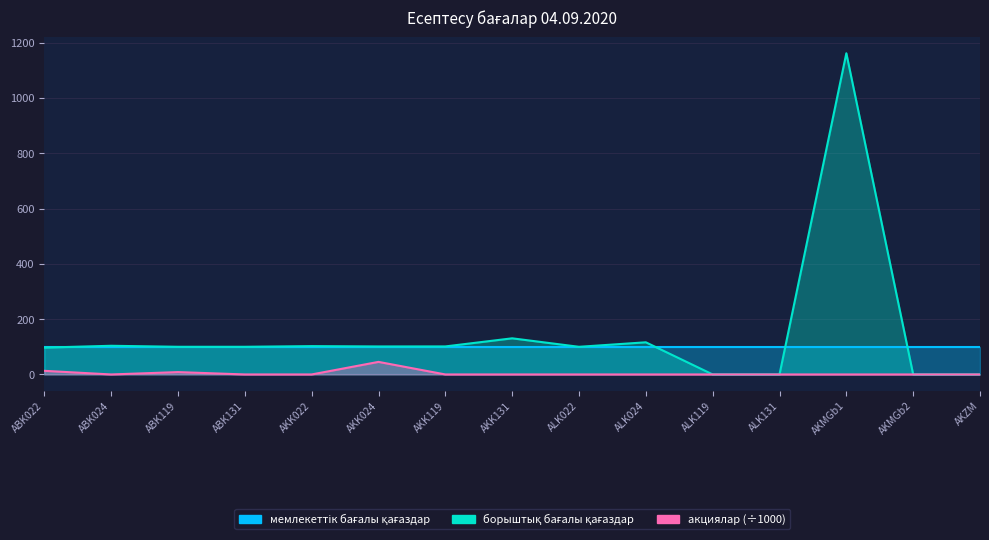

What is the difference between the maximum and minimum values in the акциялар series?

45.4